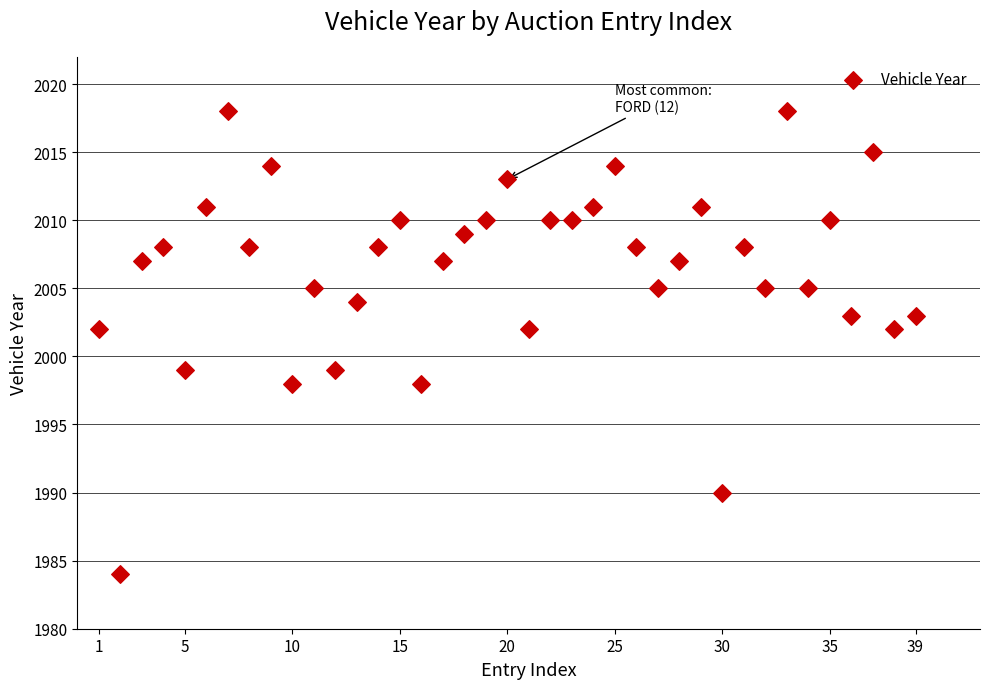

What is the range of X values (max minus min)?

38